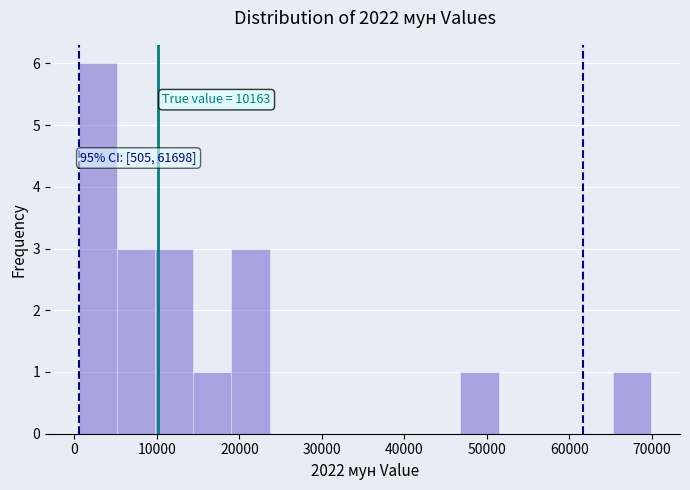

Over which range of the x-axis is the bar tallest?

1000 to 5000